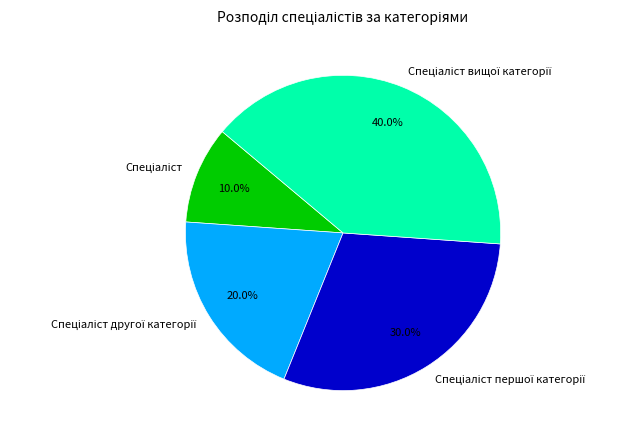

Does any single category account for the majority?

No